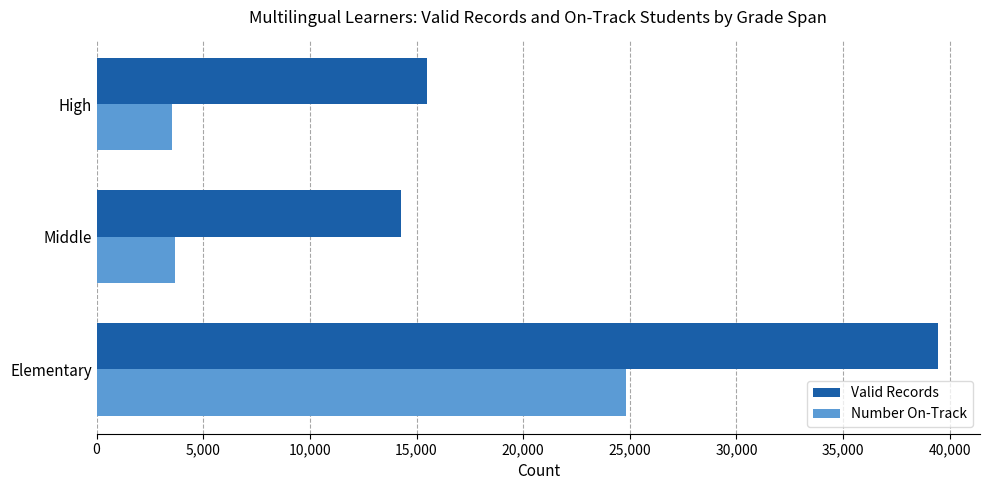

Which category has the lowest value in the Valid Records series?

Middle